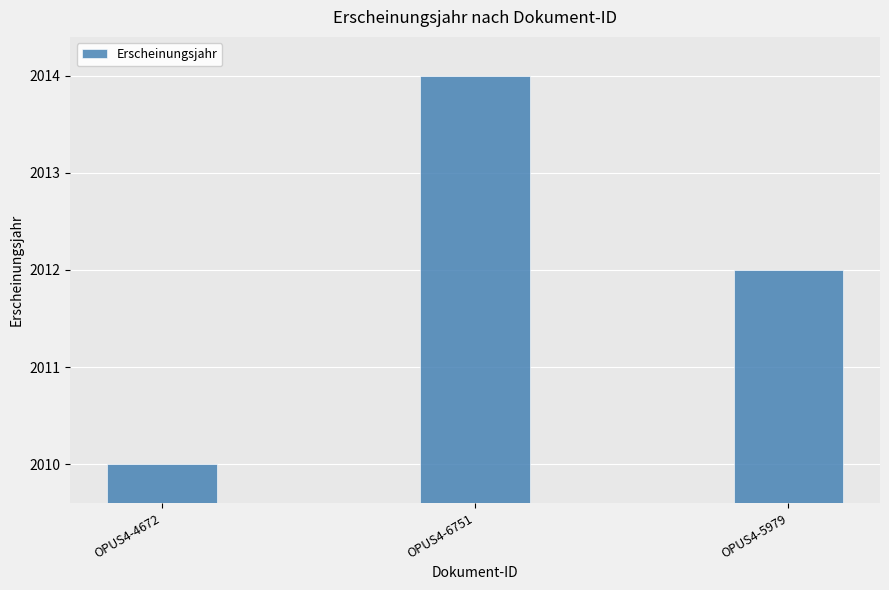

Approximately how many times larger is the value at OPUS4-5979 compared to OPUS4-6751?

1.0